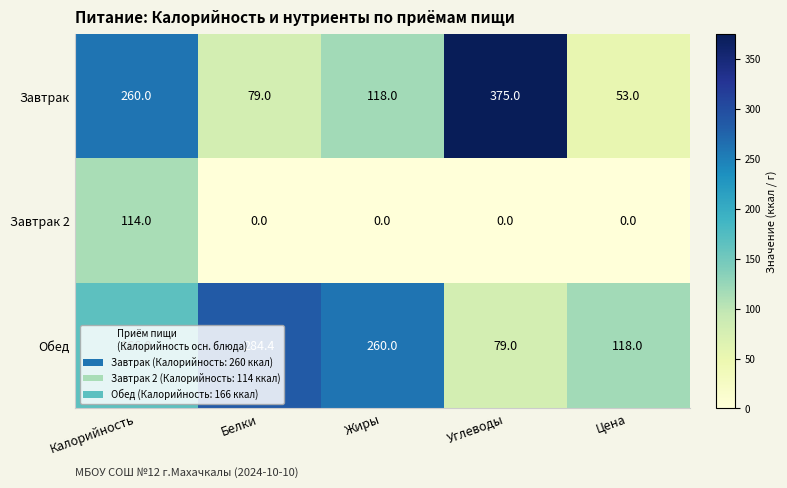

What value does the Завтрак 2 series have at Калорийность?

114.0